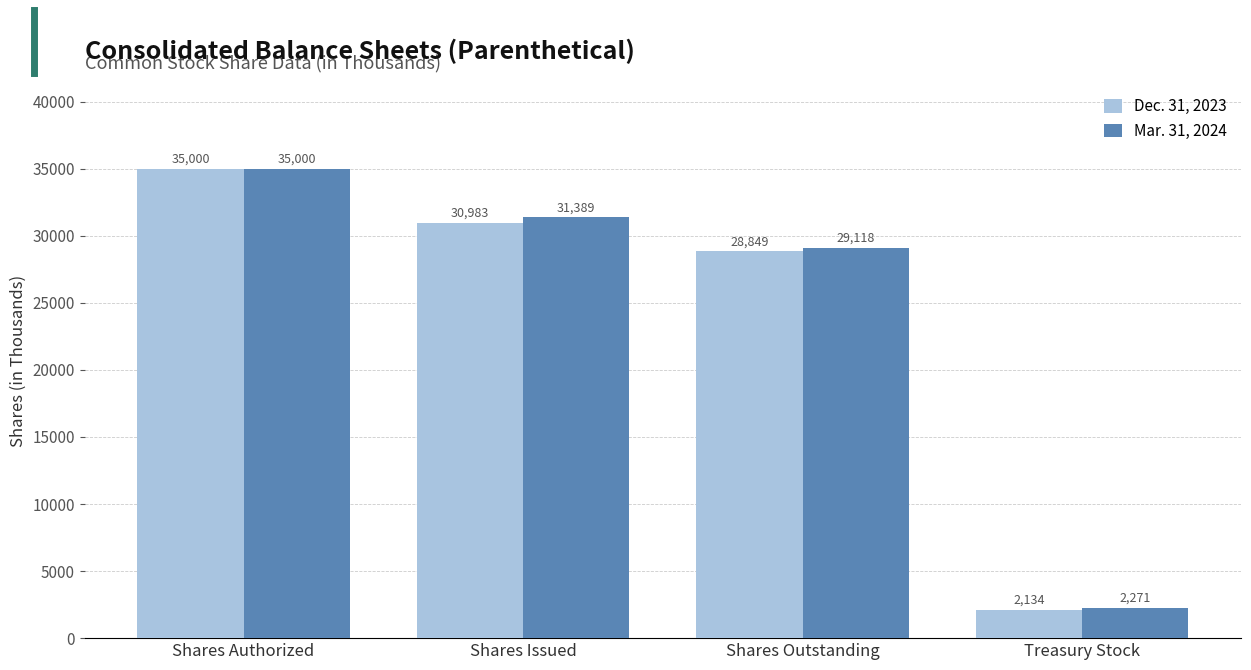

How many values in the Mar. 31, 2024 series are below 31389?

2